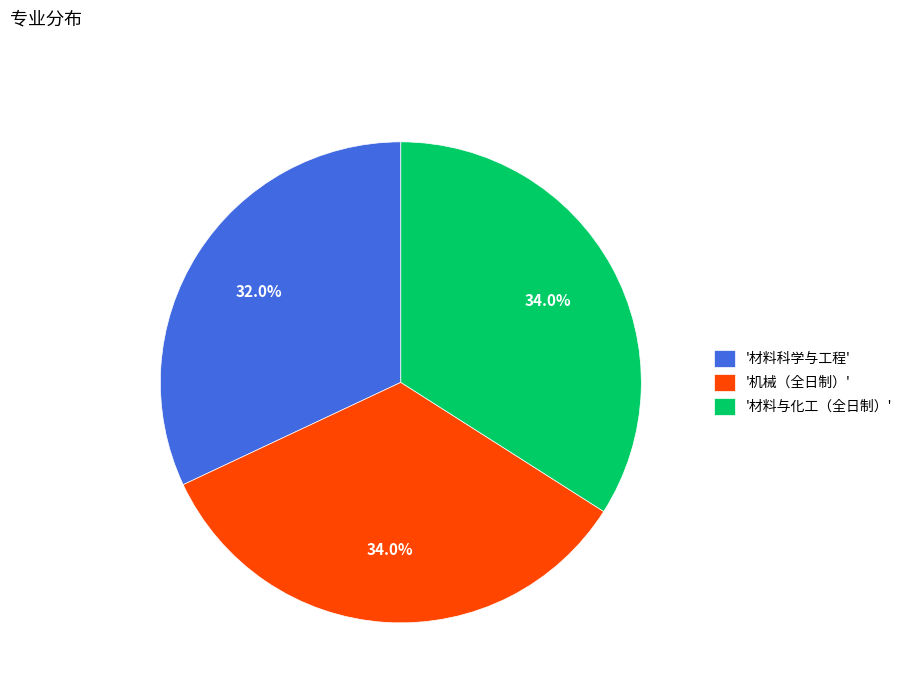

To the nearest percent, what is the average slice percentage?

33%